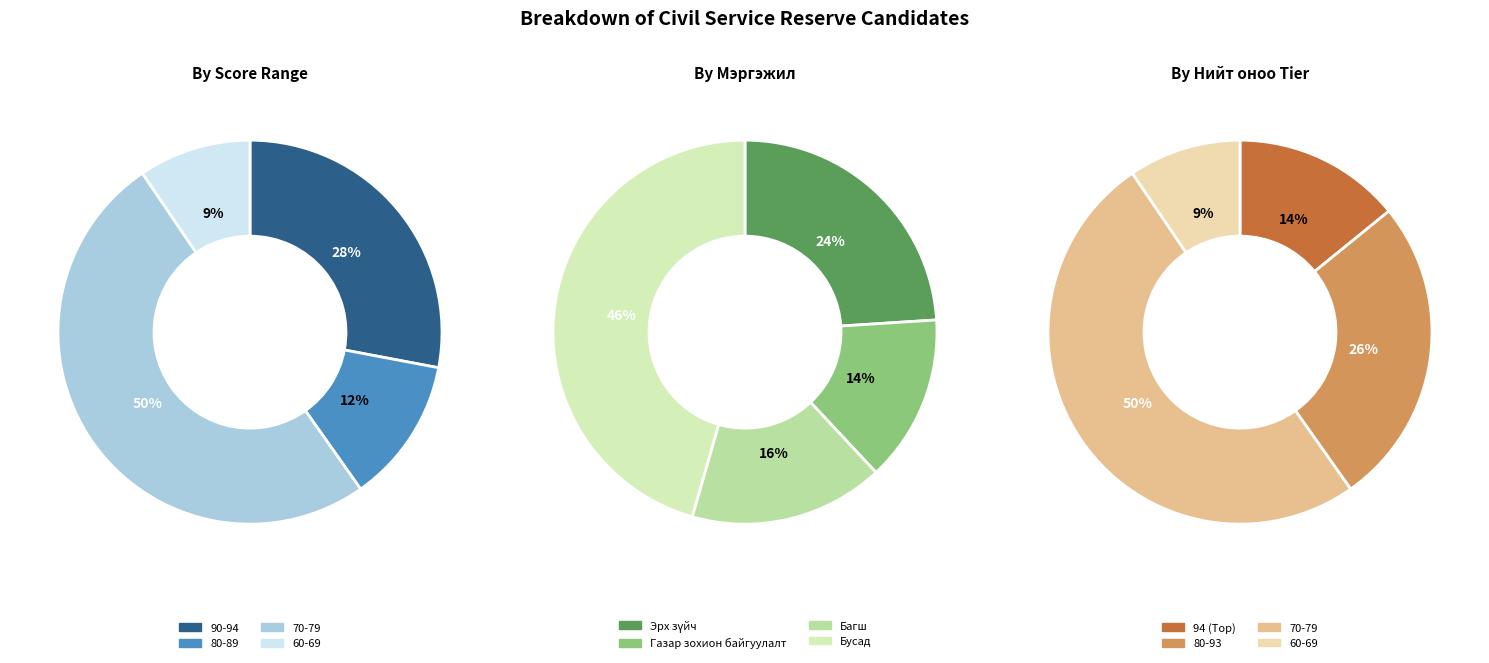

Do Бага ангийн багш and эрх зүйч_1 together represent more than half of the pie?

No